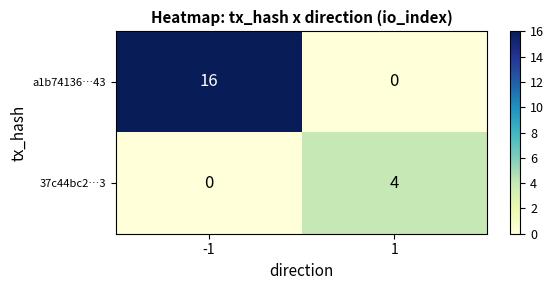

The a1b74136…43 series shows 0 at 1. True or false?

True